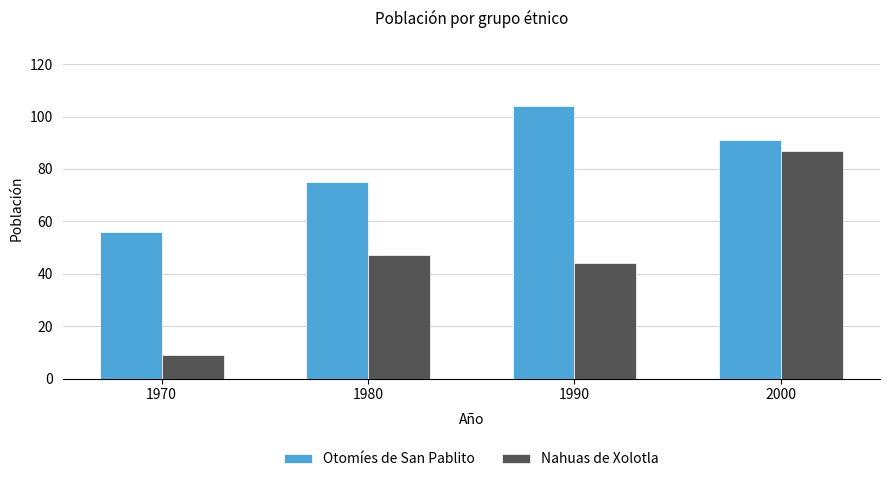

The Otomíes de San Pablito series shows 56 at 1970. True or false?

True